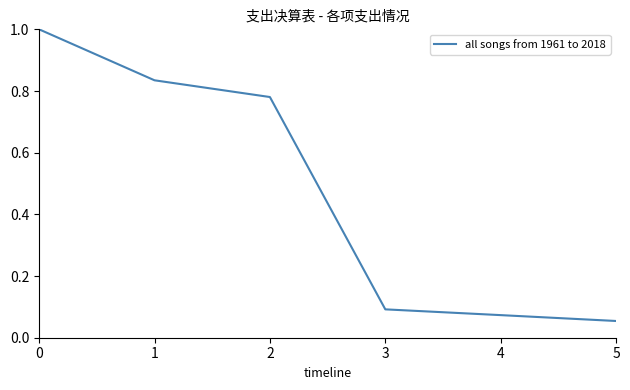

What is the maximum value shown in the chart?

1.0